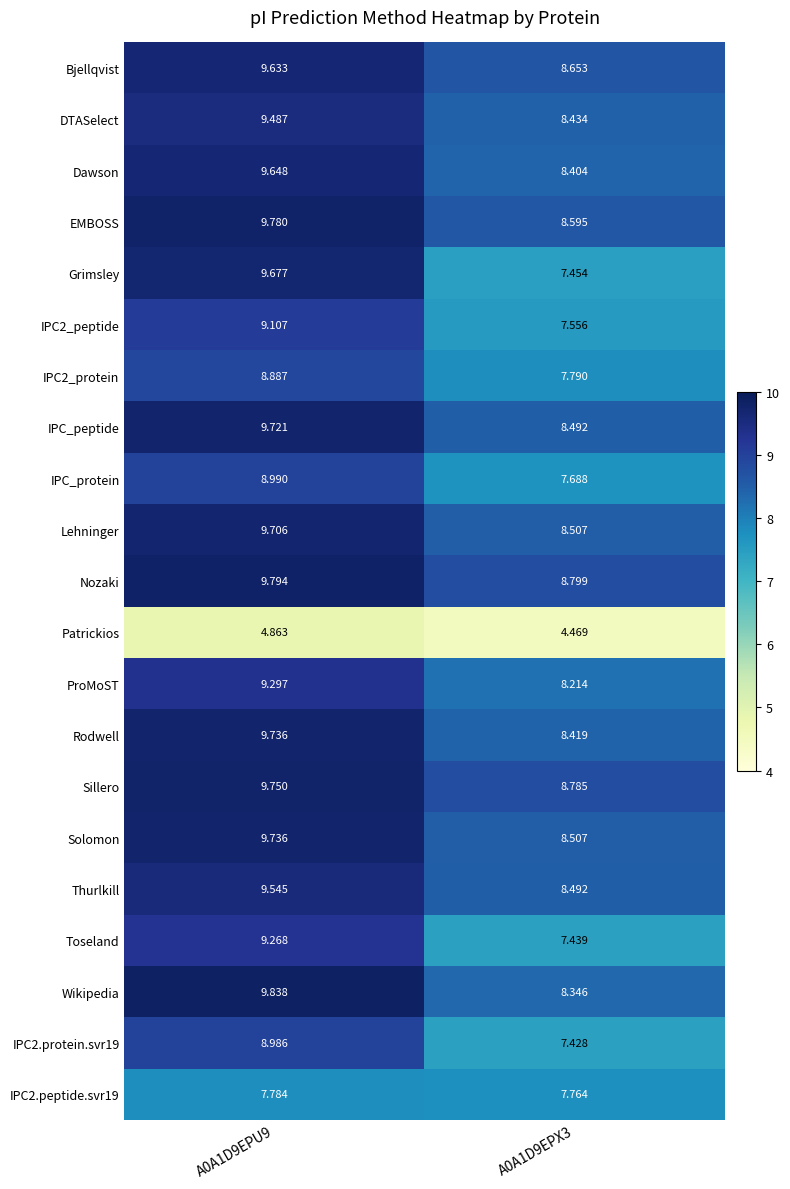

Between A0A1D9EPU9 and A0A1D9EPX3, which series saw the biggest shift?

Grimsley